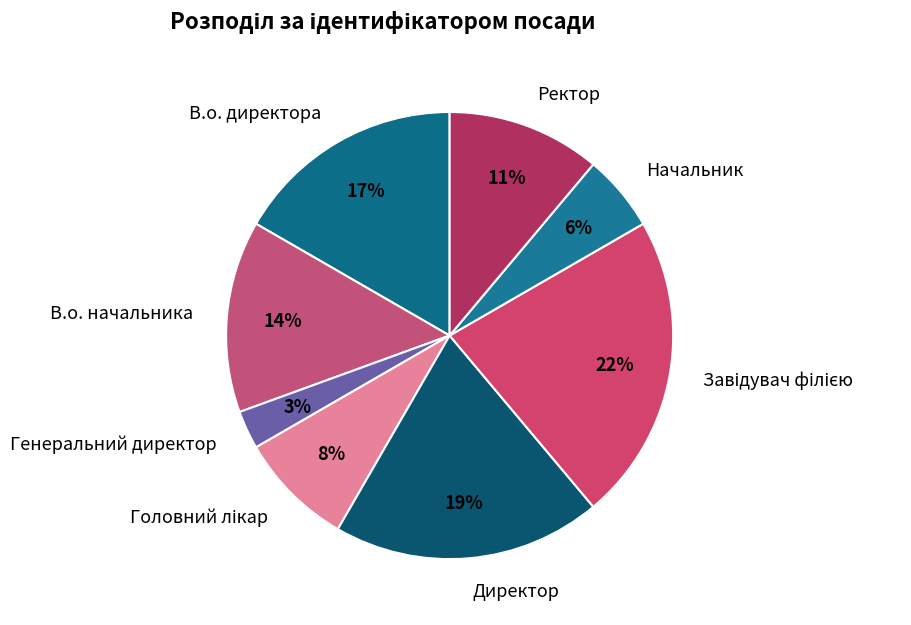

Between Генеральний директор and В.о. директора, which is larger?

В.о. директора